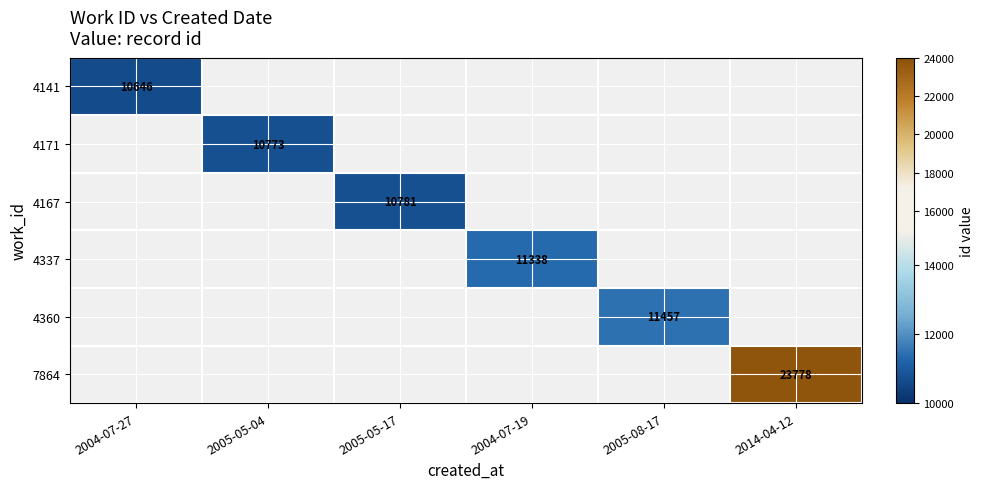

The value of 4337 at 2004-07-19 is 7408.4. True or false?

False